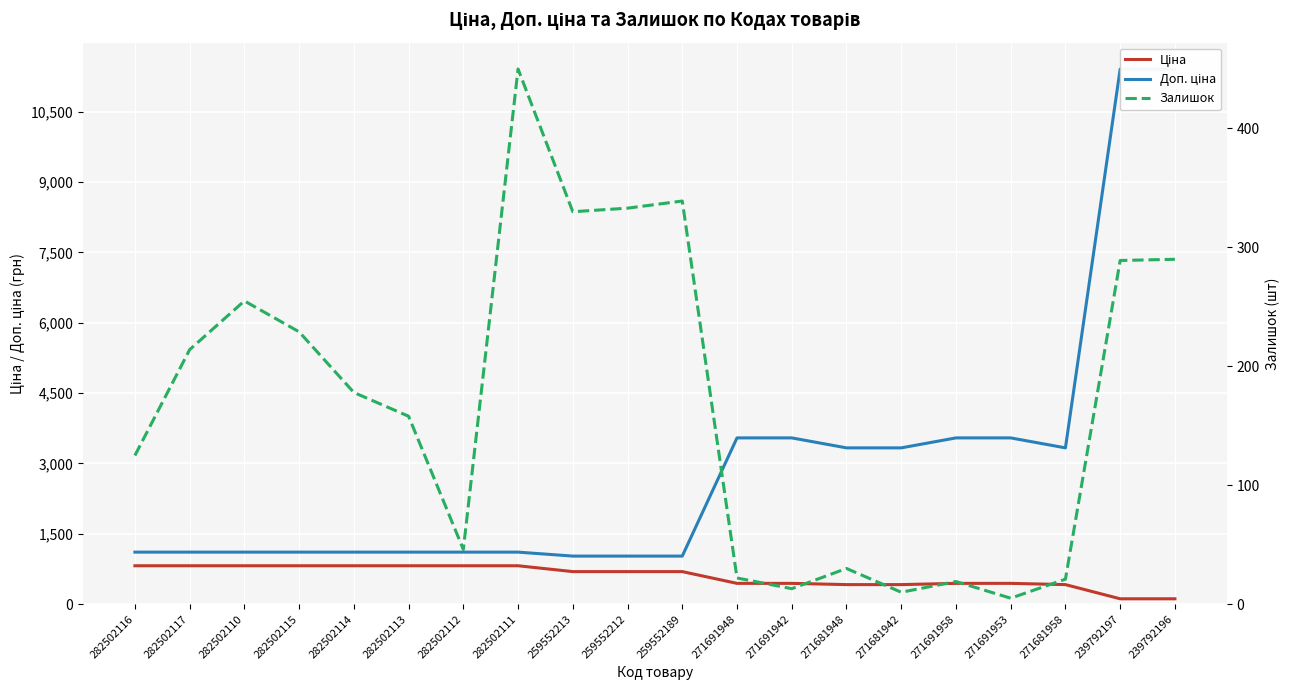

Reading left to right, extract all data points from this chart.

Ціна: 818.5	818.5	818.5	818.5	818.5	818.5	818.5	818.5	693.7	693.7	693.7	443.1	443.1	416.6	416.6	443.1	443.1	416.6	114.1	114.1
Доп. ціна: 1109.2	1109.2	1109.2	1109.2	1109.2	1109.2	1109.2	1109.2	1024.6	1024.6	1024.6	3545.0	3545.0	3332.5	3332.5	3545.0	3545.0	3332.5	11410.0	11410.0
Залишок: 125.0	214.0	255.0	229.0	178.0	158.0	46.0	450.0	330.0	333.0	339.0	22.0	13.0	30.0	10.0	19.0	5.0	21.0	289.0	290.0